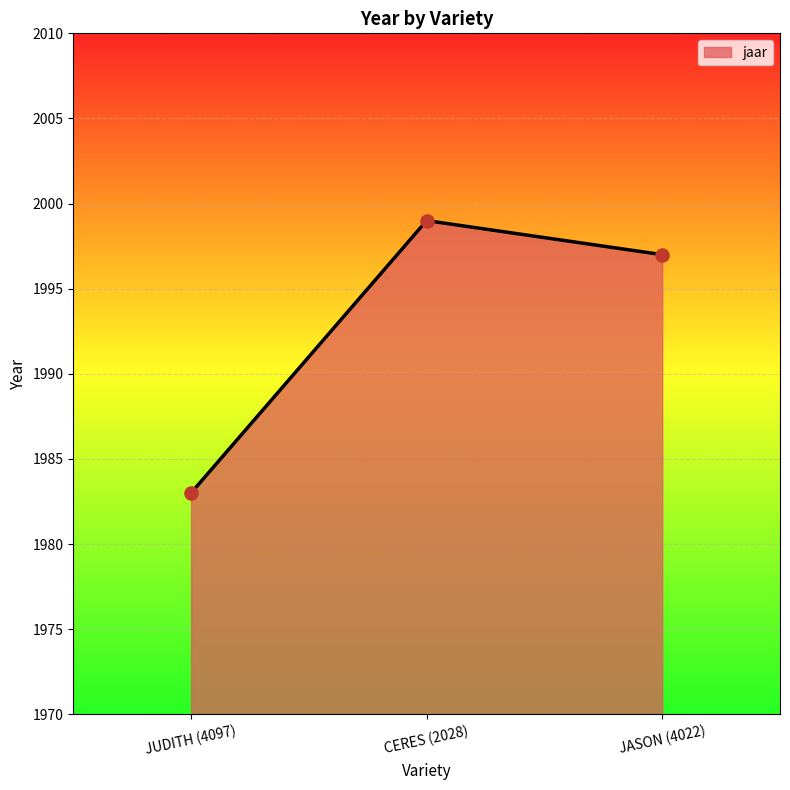

What is the ratio of the value at JUDITH (4097) to the value at CERES (2028)?

1.0